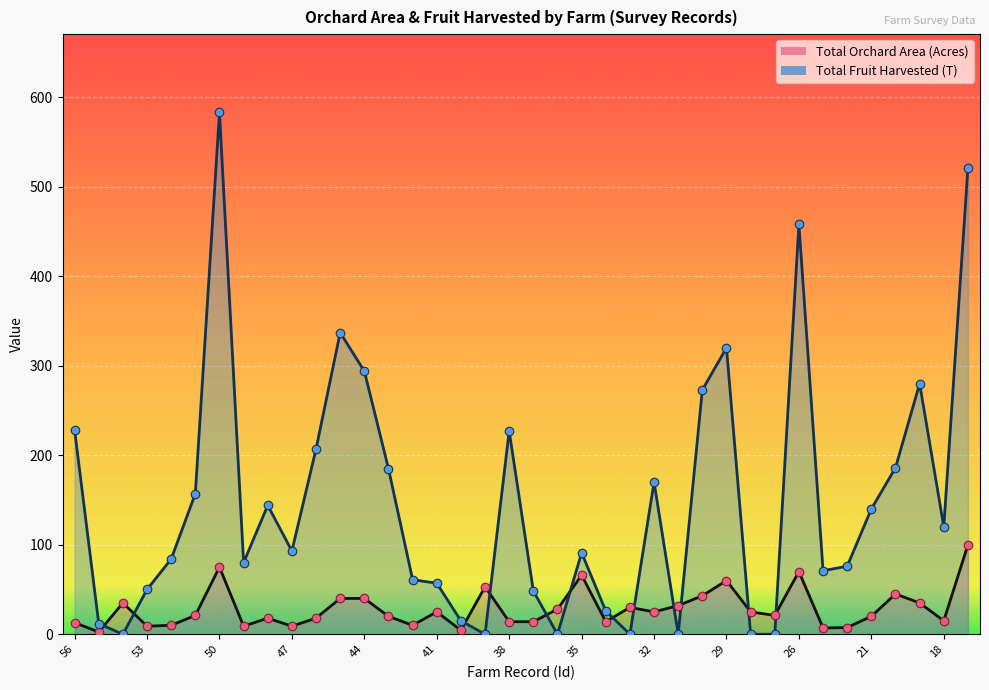

At how many categories does at least one series exceed 81?

21